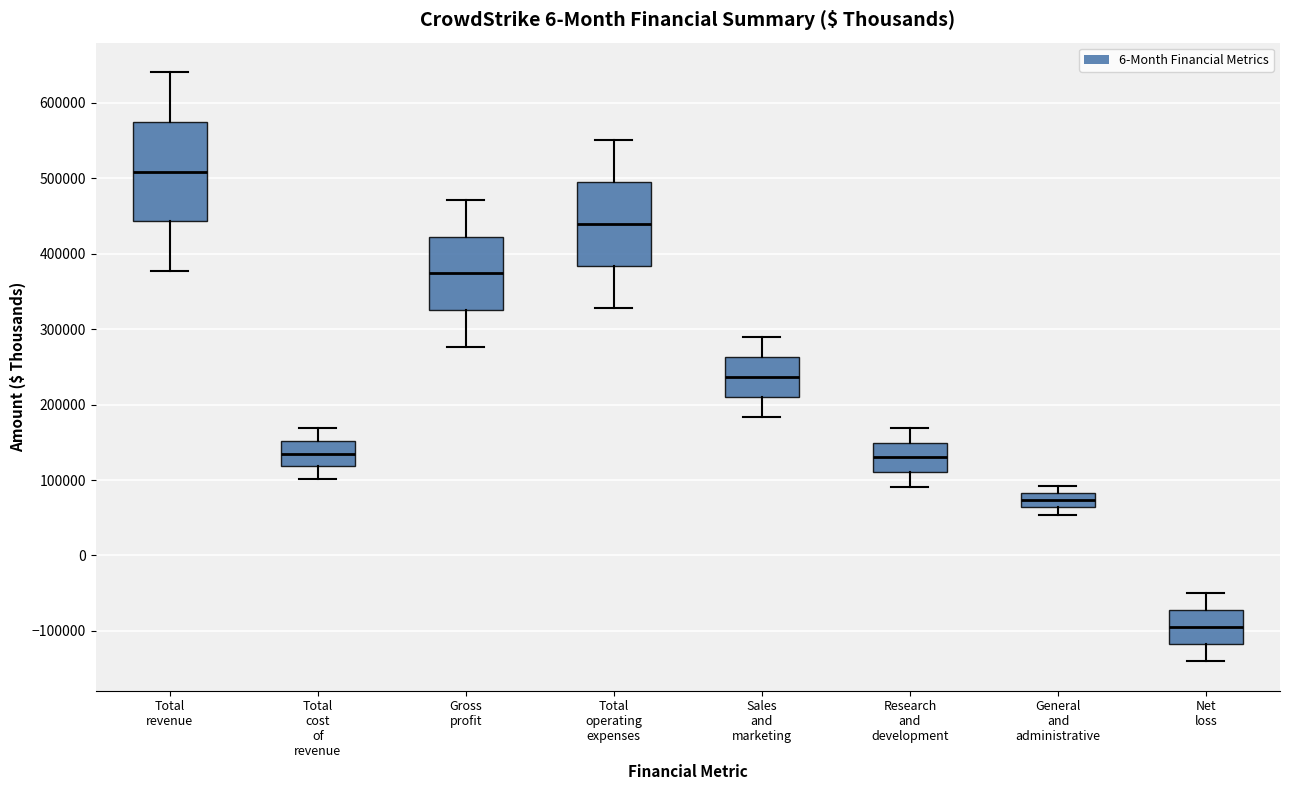

Comparing the boxes themselves (not the whiskers), which one is the tallest?

Total revenue